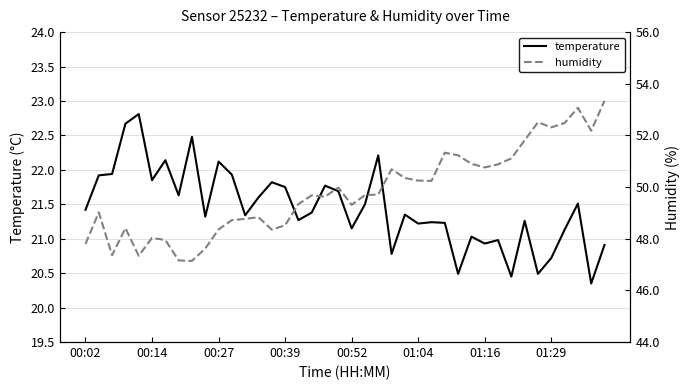

In humidity, how many points are lower than both neighbors (excluding endpoints)?

10